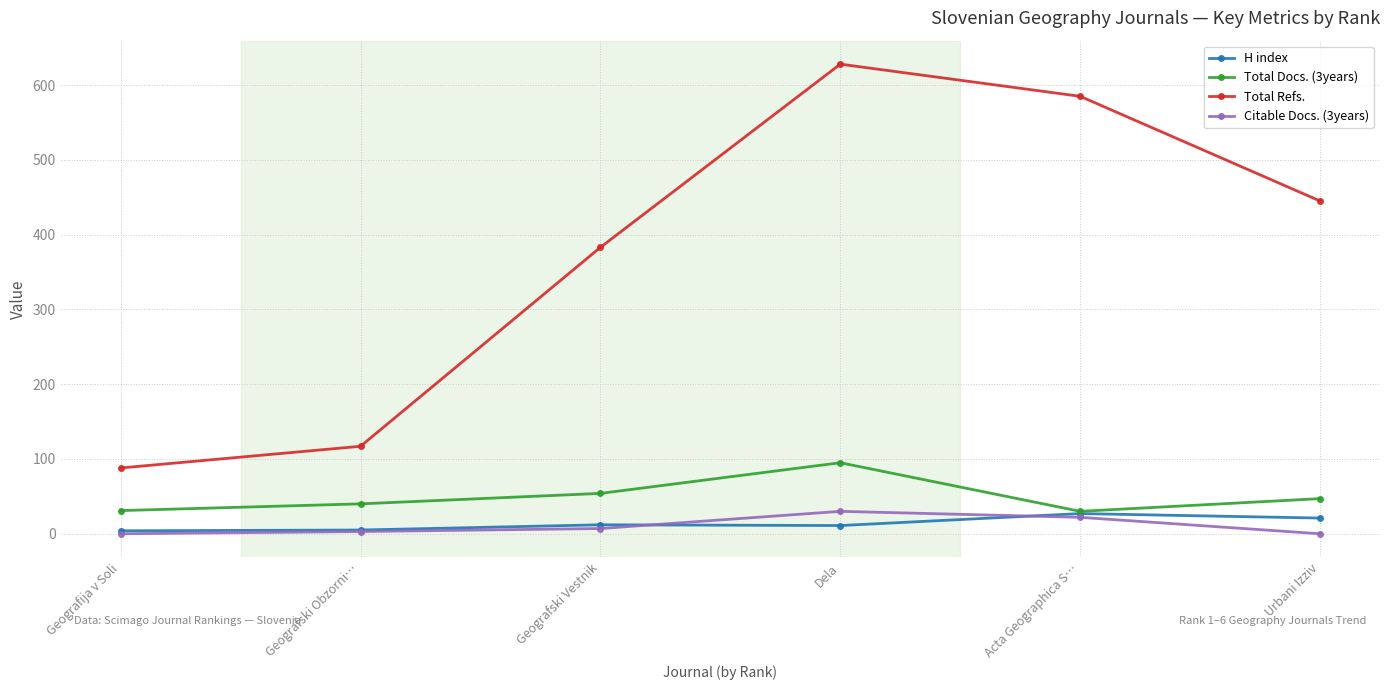

What is the value of the H index point at the 1st from the left?

4